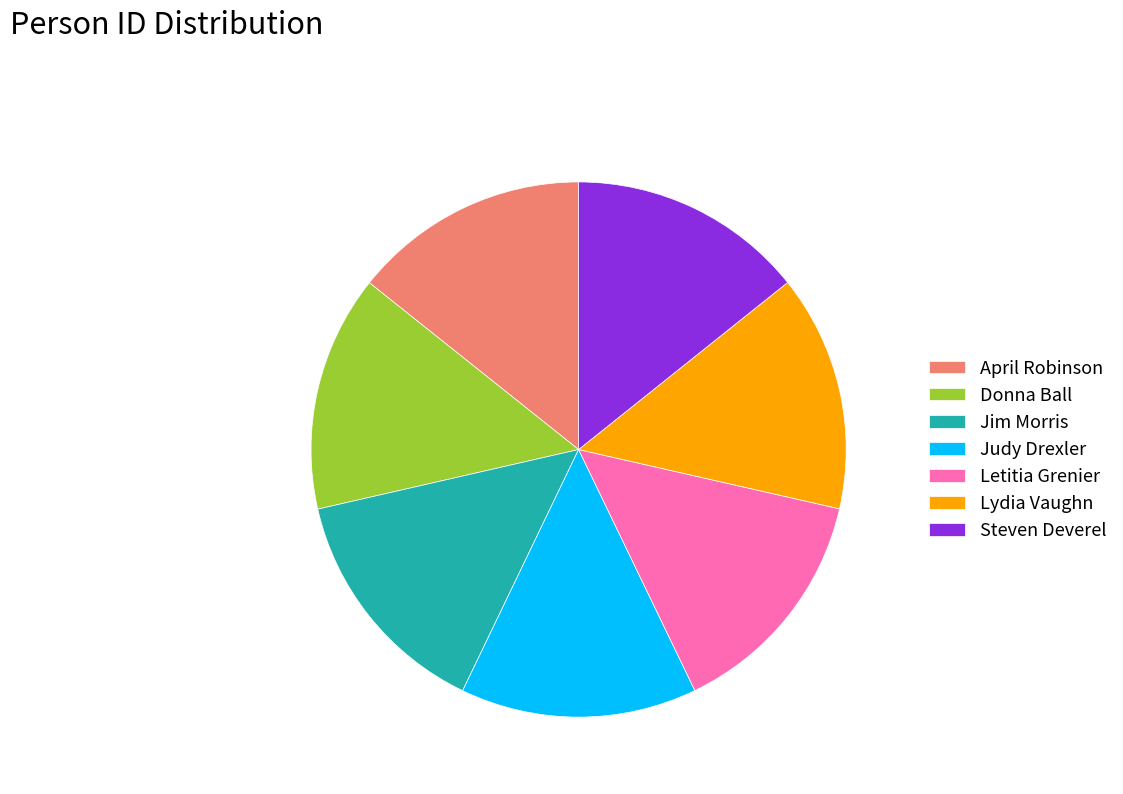

Approximately how many times larger is the value at Steven Deverel compared to Letitia Grenier?

1.0